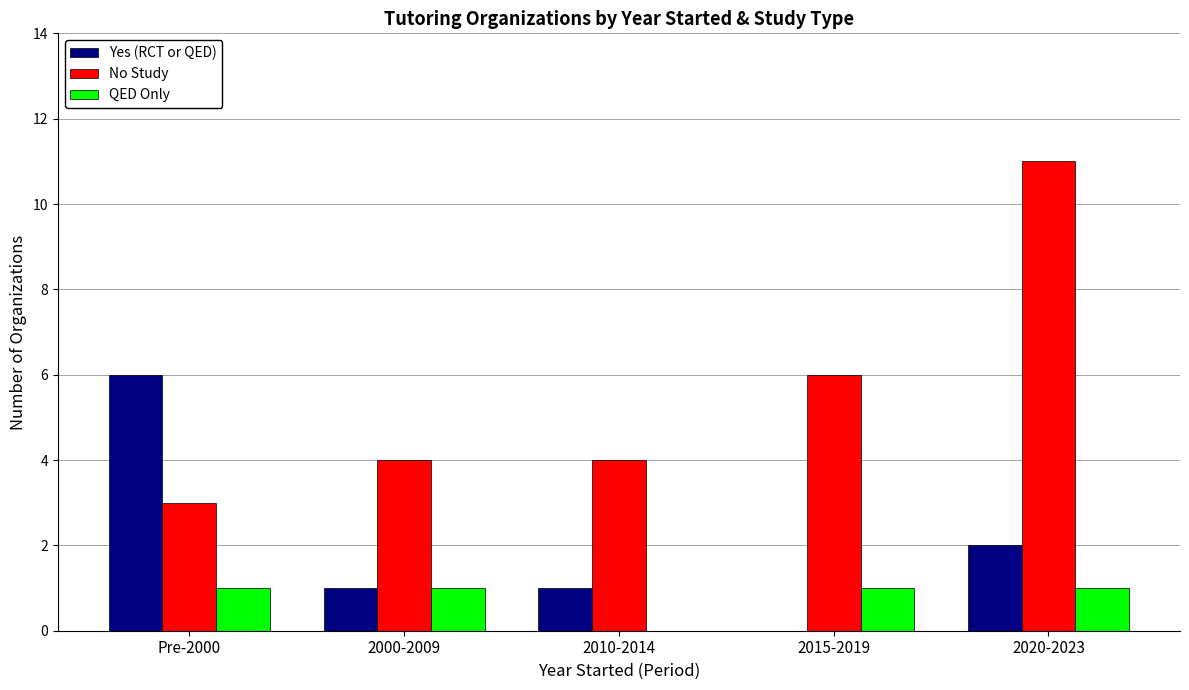

Between 2000-2009 and 2020-2023, which series saw the biggest shift?

No Study